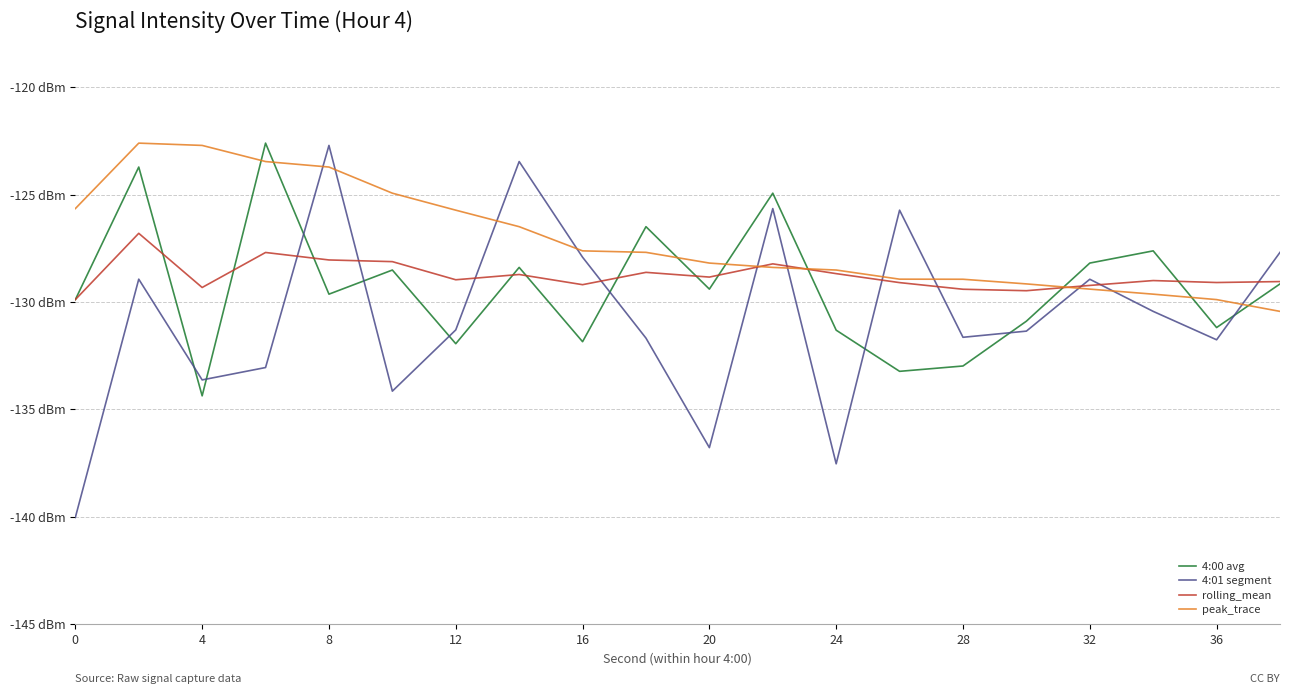

In 4:00 avg, how many points are lower than both neighbors (excluding endpoints)?

7